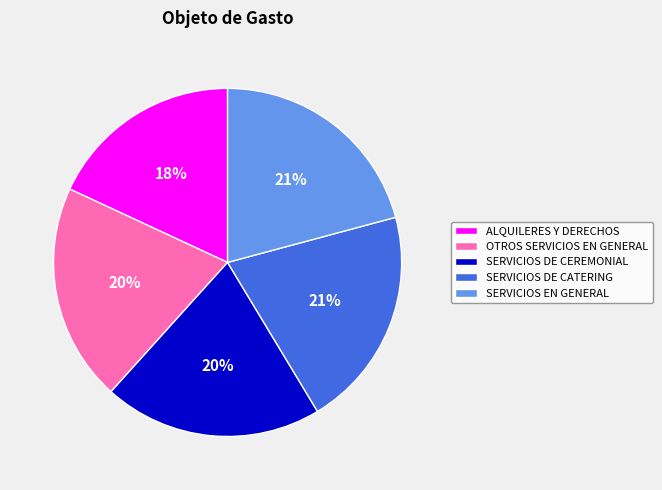

Which slice is the smallest?

ALQUILERES Y DERECHOS